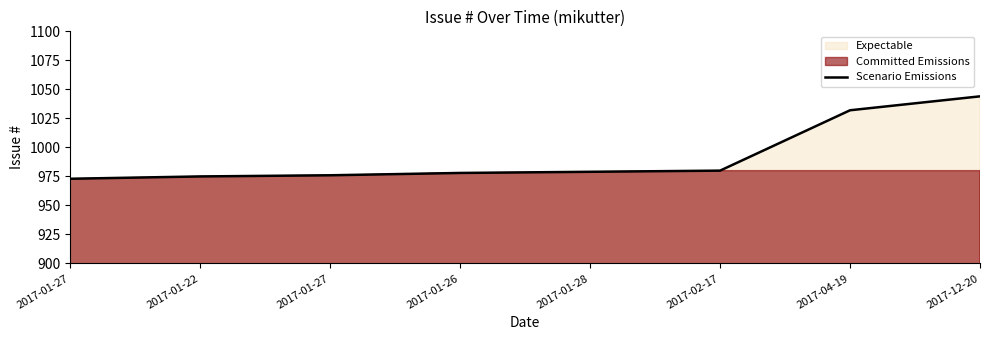

What is the difference between the maximum and minimum values?

71